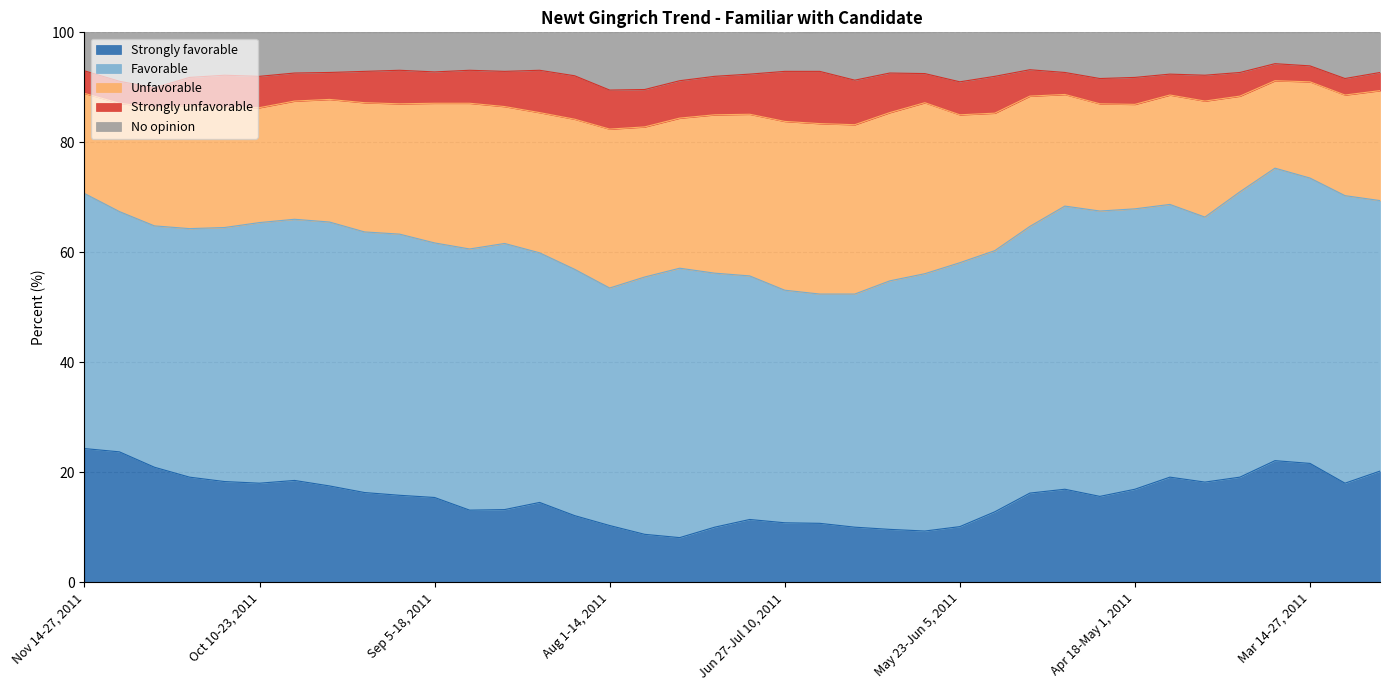

What are all the series names shown in the legend?

Strongly favorable, Favorable, Unfavorable, Strongly unfavorable, No opinion